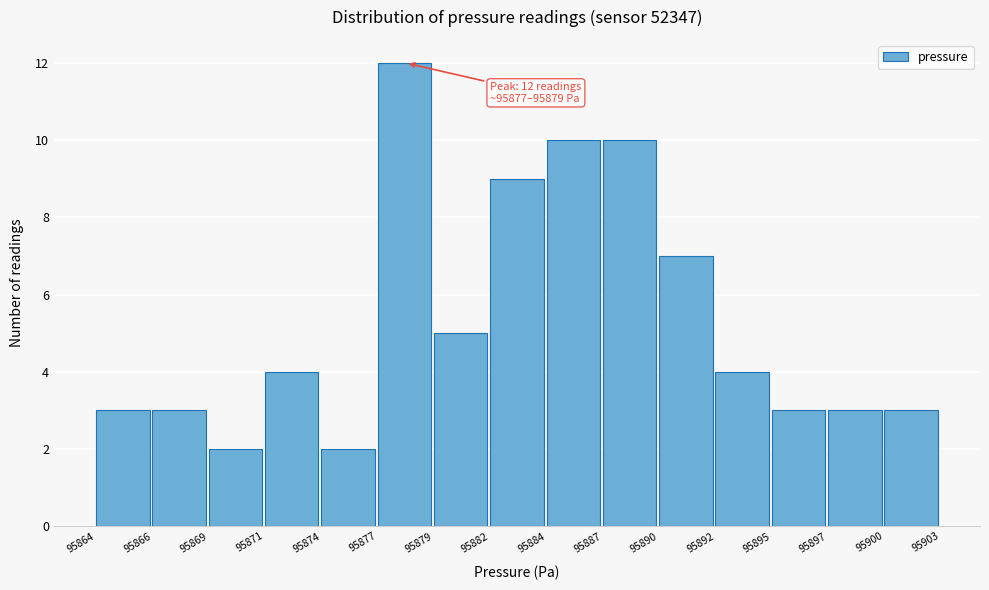

Reading left to right, transcribe all the data shown in this chart.

3	3	2	4	2	12	5	9	10	10	7	4	3	3	3